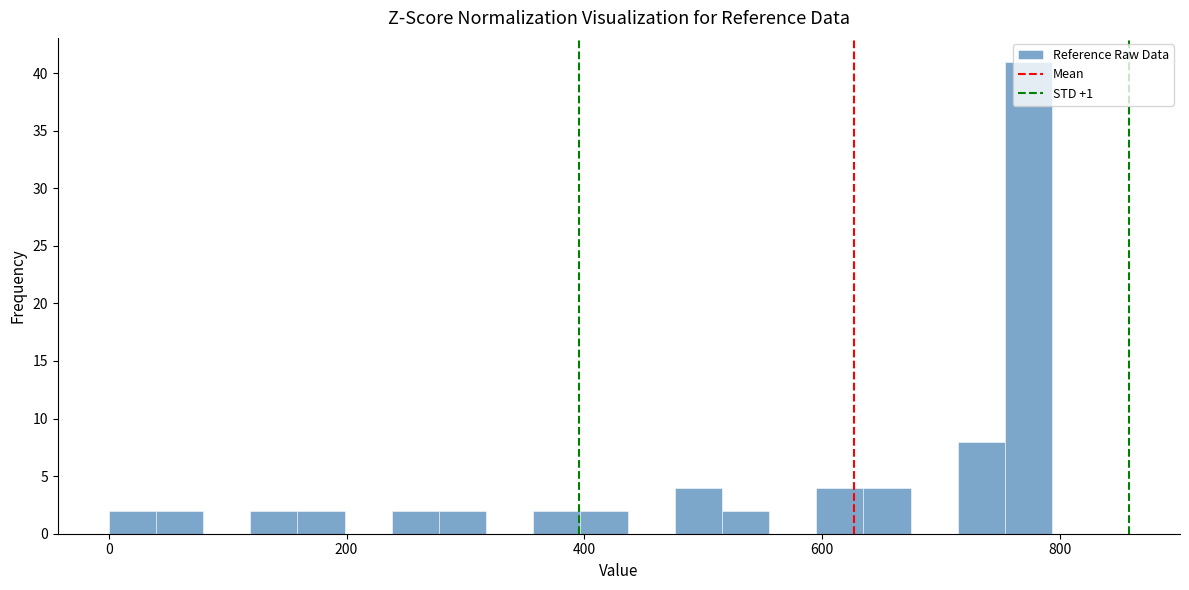

Around what value on the x-axis is the tallest bar? Give the approximate position of its centre, as read against the axis.

780